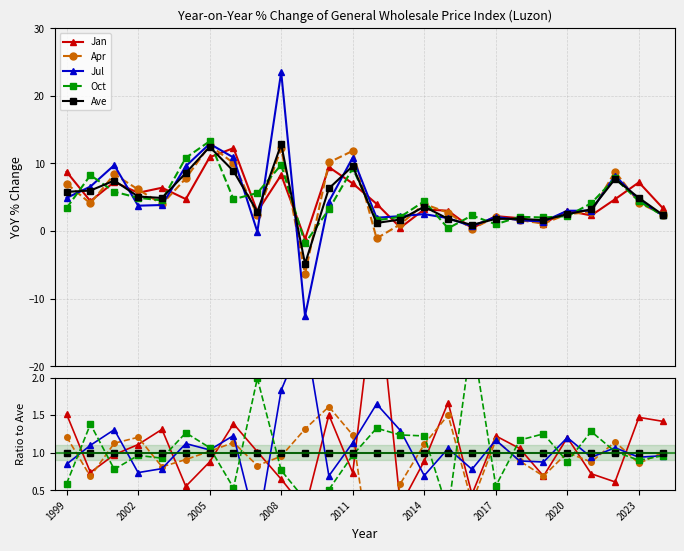

What are all the series names shown in the legend?

Jan, Apr, Jul, Oct, Ave